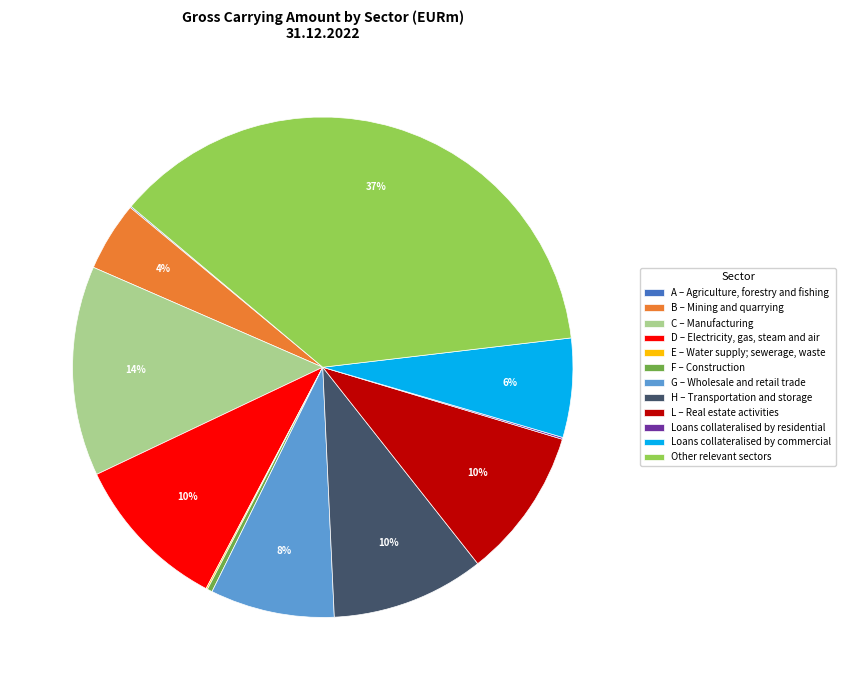

Which has a higher value, G – Wholesale and retail trade or Loans collateralised by commercial?

G – Wholesale and retail trade